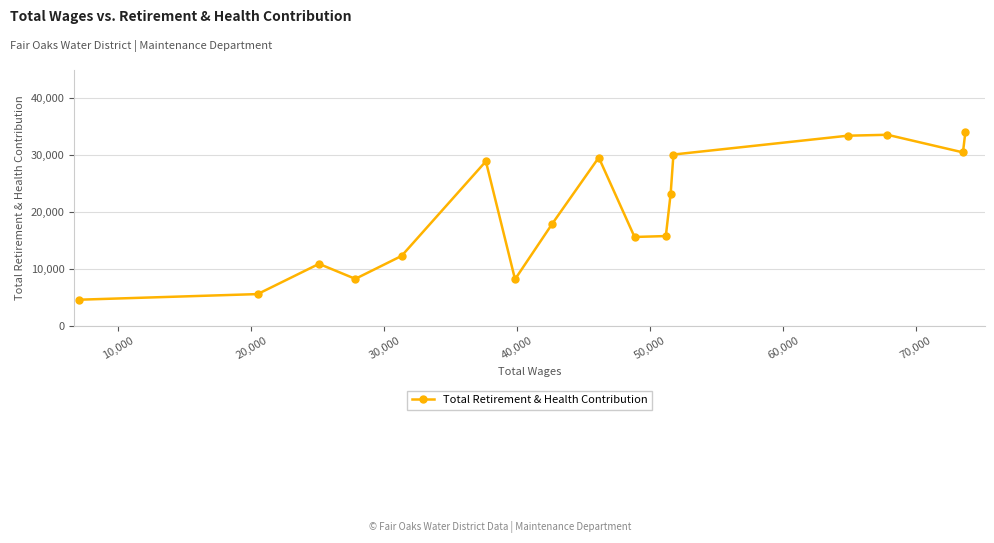

What is the value of the 9th point from the left?

29602